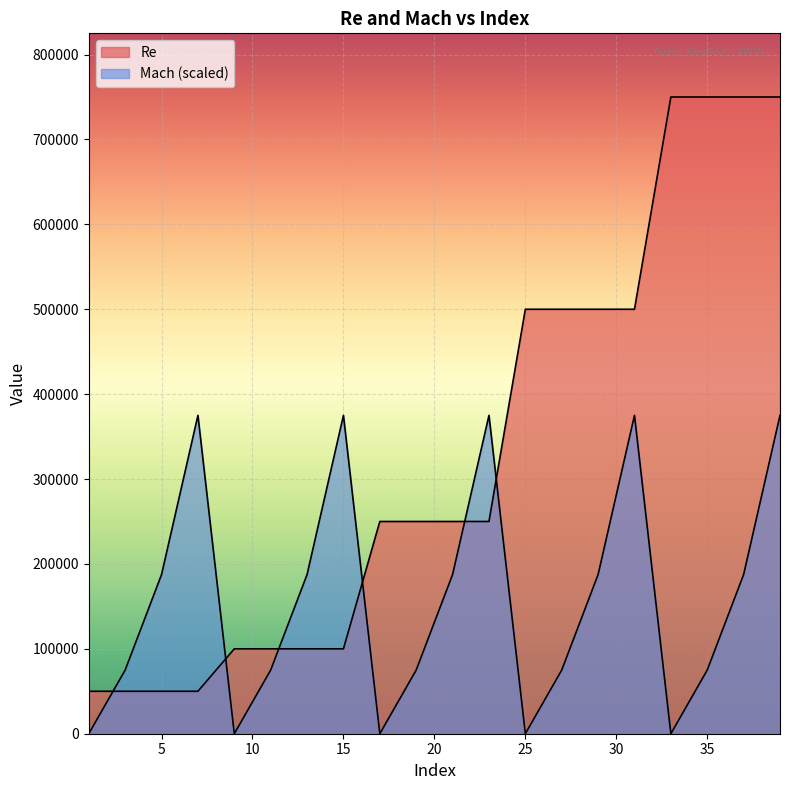

At which category does the chart reach its peak across all series?

33